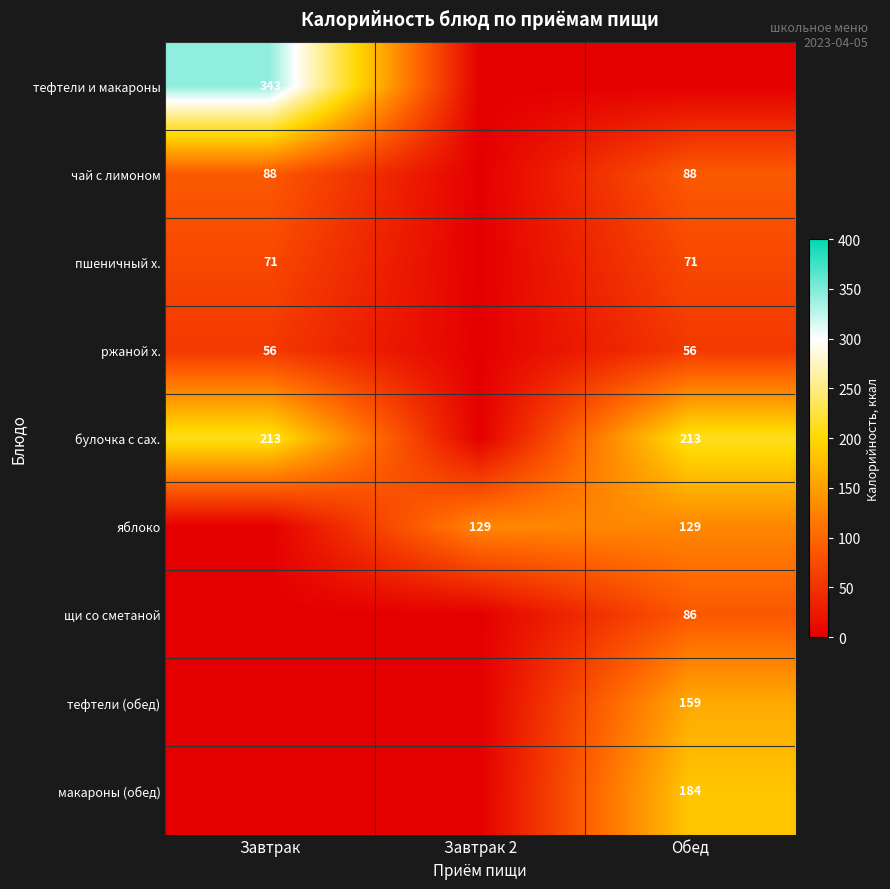

Which has a higher value, Завтрак or Завтрак 2?

Завтрак